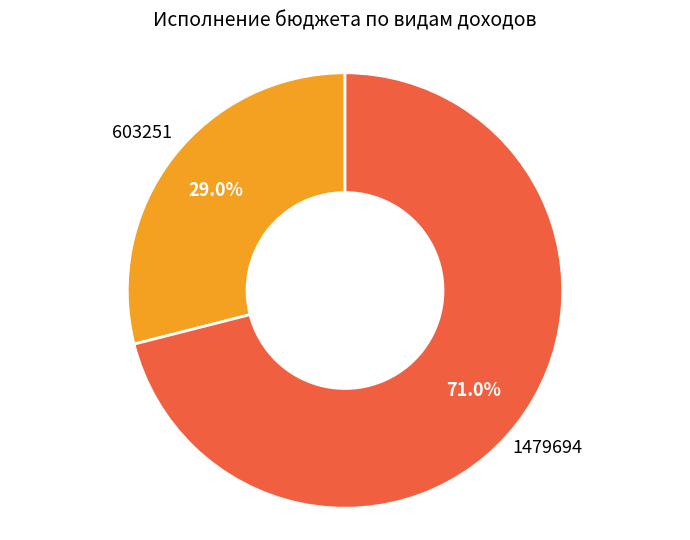

Count the number of slices in the pie.

2